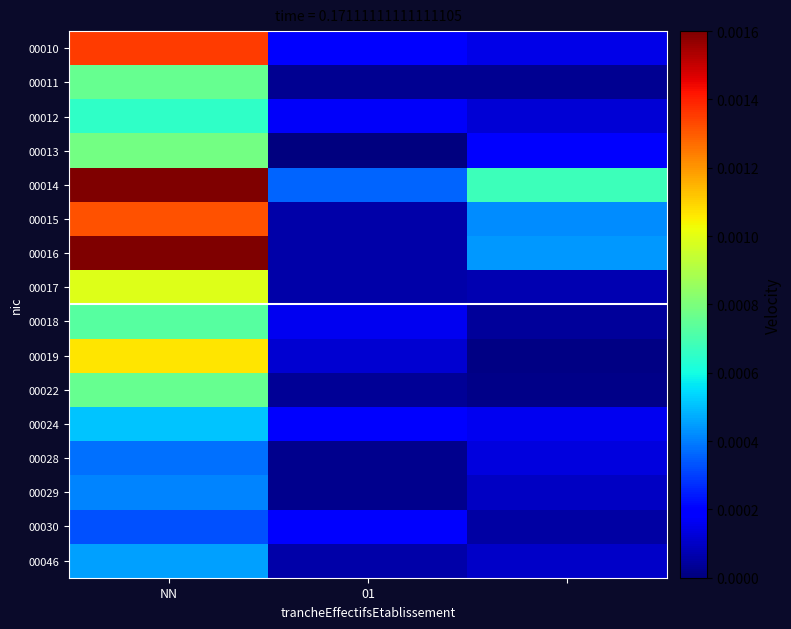

Rank the series by their maximum value, from highest to lowest.

00014, 00016, 00010, 00015, 00019, 00017, 00013, 00022, 00011, 00018, 00012, 00024, 00046, 00029, 00028, 00030